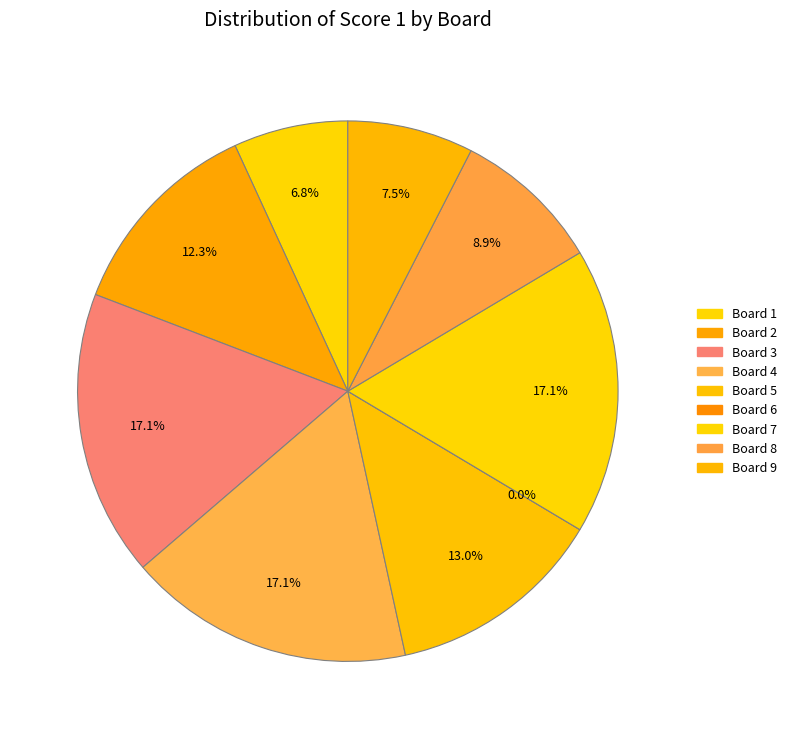

What is the largest slice in the pie chart?

3